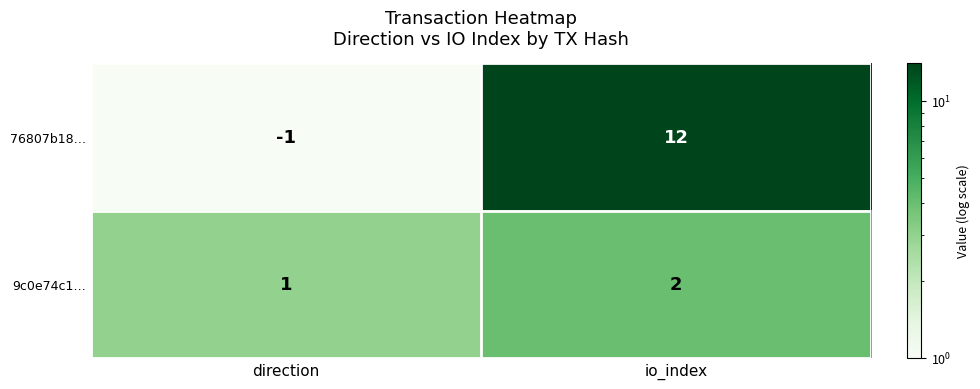

What is the smallest value displayed?

-1